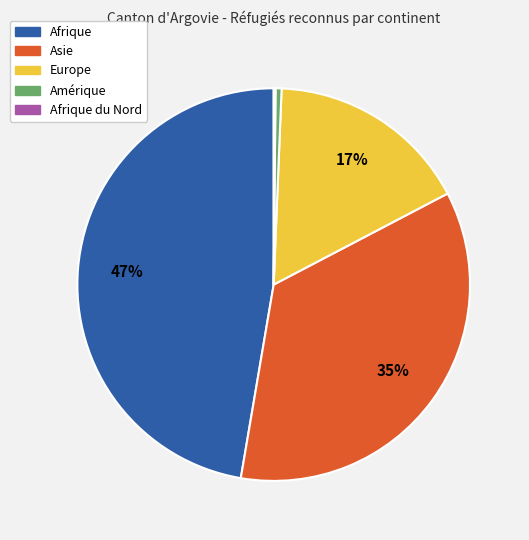

Is there any slice that represents more than half of the pie?

No